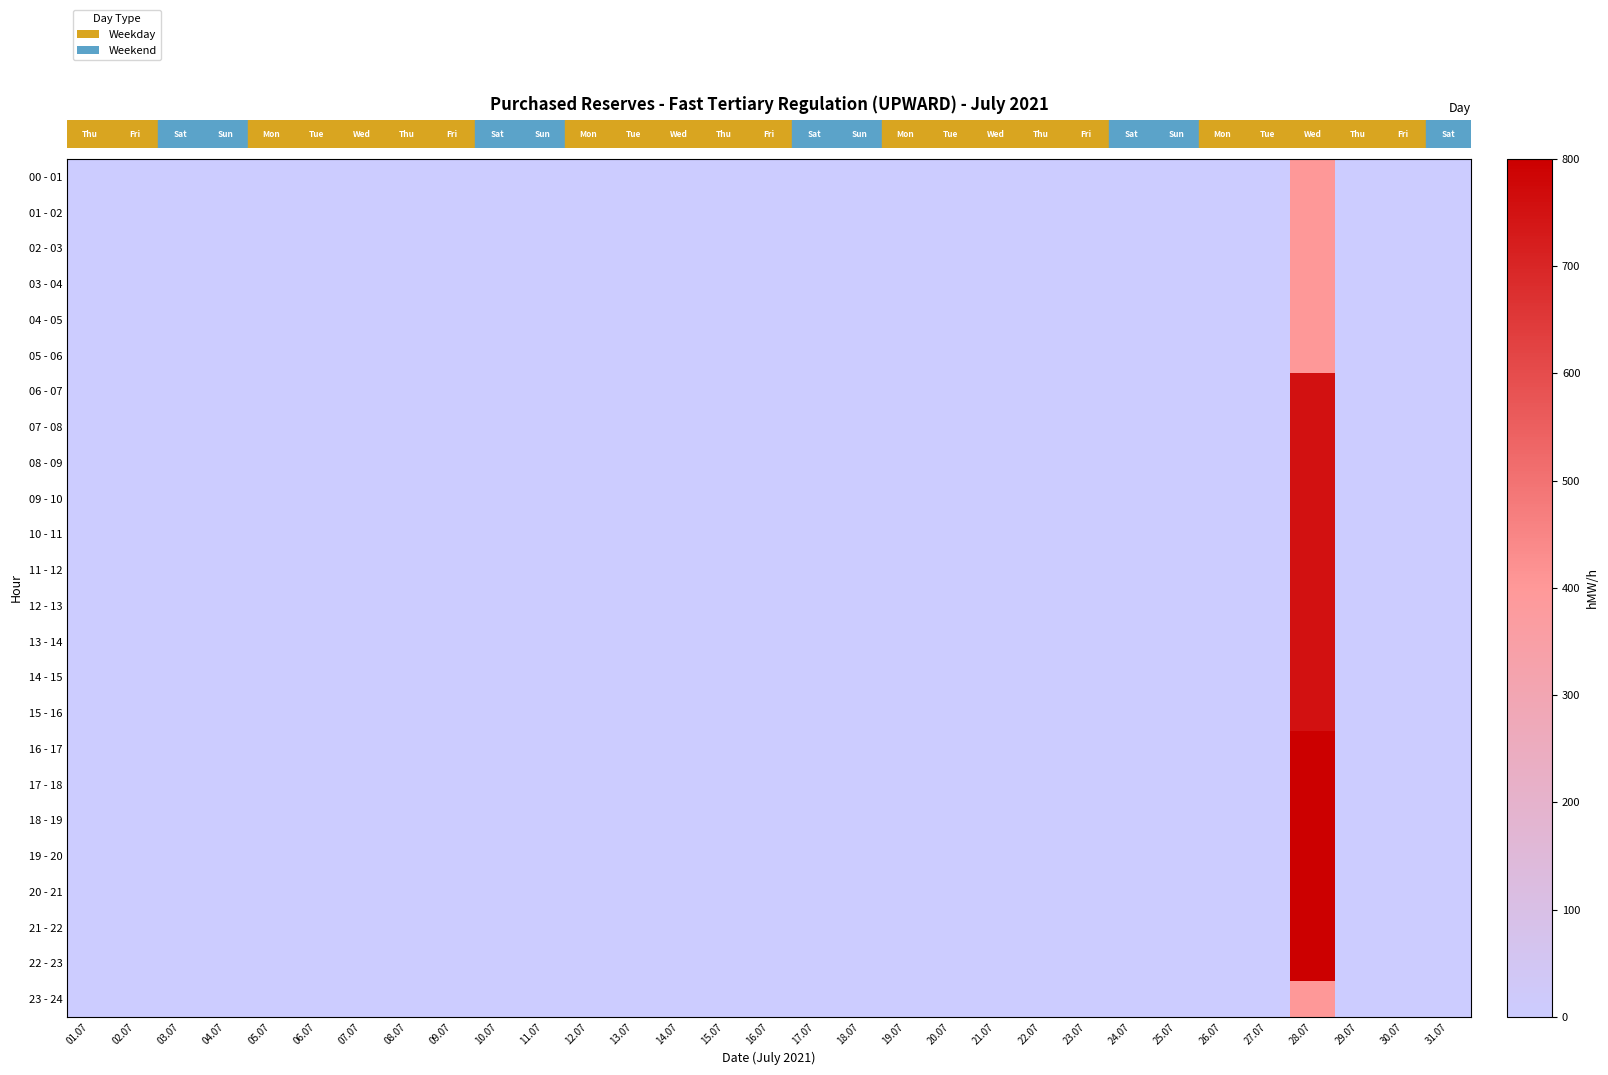

Reading left to right, extract all data points from this chart.

00 - 01: 01.07=0	02.07=0	03.07=0	04.07=0	05.07=0	06.07=0	07.07=0	08.07=0	09.07=0	10.07=0	11.07=0	12.07=0	13.07=0	14.07=0	15.07=0	16.07=0	17.07=0	18.07=0	19.07=0	20.07=0	21.07=0	22.07=0	23.07=0	24.07=0	25.07=0	26.07=0	27.07=0	28.07=400	29.07=0	30.07=0	31.07=0
01 - 02: 01.07=0	02.07=0	03.07=0	04.07=0	05.07=0	06.07=0	07.07=0	08.07=0	09.07=0	10.07=0	11.07=0	12.07=0	13.07=0	14.07=0	15.07=0	16.07=0	17.07=0	18.07=0	19.07=0	20.07=0	21.07=0	22.07=0	23.07=0	24.07=0	25.07=0	26.07=0	27.07=0	28.07=400	29.07=0	30.07=0	31.07=0
02 - 03: 01.07=0	02.07=0	03.07=0	04.07=0	05.07=0	06.07=0	07.07=0	08.07=0	09.07=0	10.07=0	11.07=0	12.07=0	13.07=0	14.07=0	15.07=0	16.07=0	17.07=0	18.07=0	19.07=0	20.07=0	21.07=0	22.07=0	23.07=0	24.07=0	25.07=0	26.07=0	27.07=0	28.07=400	29.07=0	30.07=0	31.07=0
03 - 04: 01.07=0	02.07=0	03.07=0	04.07=0	05.07=0	06.07=0	07.07=0	08.07=0	09.07=0	10.07=0	11.07=0	12.07=0	13.07=0	14.07=0	15.07=0	16.07=0	17.07=0	18.07=0	19.07=0	20.07=0	21.07=0	22.07=0	23.07=0	24.07=0	25.07=0	26.07=0	27.07=0	28.07=400	29.07=0	30.07=0	31.07=0
04 - 05: 01.07=0	02.07=0	03.07=0	04.07=0	05.07=0	06.07=0	07.07=0	08.07=0	09.07=0	10.07=0	11.07=0	12.07=0	13.07=0	14.07=0	15.07=0	16.07=0	17.07=0	18.07=0	19.07=0	20.07=0	21.07=0	22.07=0	23.07=0	24.07=0	25.07=0	26.07=0	27.07=0	28.07=400	29.07=0	30.07=0	31.07=0
05 - 06: 01.07=0	02.07=0	03.07=0	04.07=0	05.07=0	06.07=0	07.07=0	08.07=0	09.07=0	10.07=0	11.07=0	12.07=0	13.07=0	14.07=0	15.07=0	16.07=0	17.07=0	18.07=0	19.07=0	20.07=0	21.07=0	22.07=0	23.07=0	24.07=0	25.07=0	26.07=0	27.07=0	28.07=400	29.07=0	30.07=0	31.07=0
06 - 07: 01.07=0	02.07=0	03.07=0	04.07=0	05.07=0	06.07=0	07.07=0	08.07=0	09.07=0	10.07=0	11.07=0	12.07=0	13.07=0	14.07=0	15.07=0	16.07=0	17.07=0	18.07=0	19.07=0	20.07=0	21.07=0	22.07=0	23.07=0	24.07=0	25.07=0	26.07=0	27.07=0	28.07=750	29.07=0	30.07=0	31.07=0
07 - 08: 01.07=0	02.07=0	03.07=0	04.07=0	05.07=0	06.07=0	07.07=0	08.07=0	09.07=0	10.07=0	11.07=0	12.07=0	13.07=0	14.07=0	15.07=0	16.07=0	17.07=0	18.07=0	19.07=0	20.07=0	21.07=0	22.07=0	23.07=0	24.07=0	25.07=0	26.07=0	27.07=0	28.07=750	29.07=0	30.07=0	31.07=0
08 - 09: 01.07=0	02.07=0	03.07=0	04.07=0	05.07=0	06.07=0	07.07=0	08.07=0	09.07=0	10.07=0	11.07=0	12.07=0	13.07=0	14.07=0	15.07=0	16.07=0	17.07=0	18.07=0	19.07=0	20.07=0	21.07=0	22.07=0	23.07=0	24.07=0	25.07=0	26.07=0	27.07=0	28.07=750	29.07=0	30.07=0	31.07=0
09 - 10: 01.07=0	02.07=0	03.07=0	04.07=0	05.07=0	06.07=0	07.07=0	08.07=0	09.07=0	10.07=0	11.07=0	12.07=0	13.07=0	14.07=0	15.07=0	16.07=0	17.07=0	18.07=0	19.07=0	20.07=0	21.07=0	22.07=0	23.07=0	24.07=0	25.07=0	26.07=0	27.07=0	28.07=750	29.07=0	30.07=0	31.07=0
10 - 11: 01.07=0	02.07=0	03.07=0	04.07=0	05.07=0	06.07=0	07.07=0	08.07=0	09.07=0	10.07=0	11.07=0	12.07=0	13.07=0	14.07=0	15.07=0	16.07=0	17.07=0	18.07=0	19.07=0	20.07=0	21.07=0	22.07=0	23.07=0	24.07=0	25.07=0	26.07=0	27.07=0	28.07=750	29.07=0	30.07=0	31.07=0
11 - 12: 01.07=0	02.07=0	03.07=0	04.07=0	05.07=0	06.07=0	07.07=0	08.07=0	09.07=0	10.07=0	11.07=0	12.07=0	13.07=0	14.07=0	15.07=0	16.07=0	17.07=0	18.07=0	19.07=0	20.07=0	21.07=0	22.07=0	23.07=0	24.07=0	25.07=0	26.07=0	27.07=0	28.07=750	29.07=0	30.07=0	31.07=0
12 - 13: 01.07=0	02.07=0	03.07=0	04.07=0	05.07=0	06.07=0	07.07=0	08.07=0	09.07=0	10.07=0	11.07=0	12.07=0	13.07=0	14.07=0	15.07=0	16.07=0	17.07=0	18.07=0	19.07=0	20.07=0	21.07=0	22.07=0	23.07=0	24.07=0	25.07=0	26.07=0	27.07=0	28.07=750	29.07=0	30.07=0	31.07=0
13 - 14: 01.07=0	02.07=0	03.07=0	04.07=0	05.07=0	06.07=0	07.07=0	08.07=0	09.07=0	10.07=0	11.07=0	12.07=0	13.07=0	14.07=0	15.07=0	16.07=0	17.07=0	18.07=0	19.07=0	20.07=0	21.07=0	22.07=0	23.07=0	24.07=0	25.07=0	26.07=0	27.07=0	28.07=750	29.07=0	30.07=0	31.07=0
14 - 15: 01.07=0	02.07=0	03.07=0	04.07=0	05.07=0	06.07=0	07.07=0	08.07=0	09.07=0	10.07=0	11.07=0	12.07=0	13.07=0	14.07=0	15.07=0	16.07=0	17.07=0	18.07=0	19.07=0	20.07=0	21.07=0	22.07=0	23.07=0	24.07=0	25.07=0	26.07=0	27.07=0	28.07=750	29.07=0	30.07=0	31.07=0
15 - 16: 01.07=0	02.07=0	03.07=0	04.07=0	05.07=0	06.07=0	07.07=0	08.07=0	09.07=0	10.07=0	11.07=0	12.07=0	13.07=0	14.07=0	15.07=0	16.07=0	17.07=0	18.07=0	19.07=0	20.07=0	21.07=0	22.07=0	23.07=0	24.07=0	25.07=0	26.07=0	27.07=0	28.07=750	29.07=0	30.07=0	31.07=0
16 - 17: 01.07=0	02.07=0	03.07=0	04.07=0	05.07=0	06.07=0	07.07=0	08.07=0	09.07=0	10.07=0	11.07=0	12.07=0	13.07=0	14.07=0	15.07=0	16.07=0	17.07=0	18.07=0	19.07=0	20.07=0	21.07=0	22.07=0	23.07=0	24.07=0	25.07=0	26.07=0	27.07=0	28.07=800	29.07=0	30.07=0	31.07=0
17 - 18: 01.07=0	02.07=0	03.07=0	04.07=0	05.07=0	06.07=0	07.07=0	08.07=0	09.07=0	10.07=0	11.07=0	12.07=0	13.07=0	14.07=0	15.07=0	16.07=0	17.07=0	18.07=0	19.07=0	20.07=0	21.07=0	22.07=0	23.07=0	24.07=0	25.07=0	26.07=0	27.07=0	28.07=800	29.07=0	30.07=0	31.07=0
18 - 19: 01.07=0	02.07=0	03.07=0	04.07=0	05.07=0	06.07=0	07.07=0	08.07=0	09.07=0	10.07=0	11.07=0	12.07=0	13.07=0	14.07=0	15.07=0	16.07=0	17.07=0	18.07=0	19.07=0	20.07=0	21.07=0	22.07=0	23.07=0	24.07=0	25.07=0	26.07=0	27.07=0	28.07=800	29.07=0	30.07=0	31.07=0
19 - 20: 01.07=0	02.07=0	03.07=0	04.07=0	05.07=0	06.07=0	07.07=0	08.07=0	09.07=0	10.07=0	11.07=0	12.07=0	13.07=0	14.07=0	15.07=0	16.07=0	17.07=0	18.07=0	19.07=0	20.07=0	21.07=0	22.07=0	23.07=0	24.07=0	25.07=0	26.07=0	27.07=0	28.07=800	29.07=0	30.07=0	31.07=0
20 - 21: 01.07=0	02.07=0	03.07=0	04.07=0	05.07=0	06.07=0	07.07=0	08.07=0	09.07=0	10.07=0	11.07=0	12.07=0	13.07=0	14.07=0	15.07=0	16.07=0	17.07=0	18.07=0	19.07=0	20.07=0	21.07=0	22.07=0	23.07=0	24.07=0	25.07=0	26.07=0	27.07=0	28.07=800	29.07=0	30.07=0	31.07=0
21 - 22: 01.07=0	02.07=0	03.07=0	04.07=0	05.07=0	06.07=0	07.07=0	08.07=0	09.07=0	10.07=0	11.07=0	12.07=0	13.07=0	14.07=0	15.07=0	16.07=0	17.07=0	18.07=0	19.07=0	20.07=0	21.07=0	22.07=0	23.07=0	24.07=0	25.07=0	26.07=0	27.07=0	28.07=800	29.07=0	30.07=0	31.07=0
22 - 23: 01.07=0	02.07=0	03.07=0	04.07=0	05.07=0	06.07=0	07.07=0	08.07=0	09.07=0	10.07=0	11.07=0	12.07=0	13.07=0	14.07=0	15.07=0	16.07=0	17.07=0	18.07=0	19.07=0	20.07=0	21.07=0	22.07=0	23.07=0	24.07=0	25.07=0	26.07=0	27.07=0	28.07=800	29.07=0	30.07=0	31.07=0
23 - 24: 01.07=0	02.07=0	03.07=0	04.07=0	05.07=0	06.07=0	07.07=0	08.07=0	09.07=0	10.07=0	11.07=0	12.07=0	13.07=0	14.07=0	15.07=0	16.07=0	17.07=0	18.07=0	19.07=0	20.07=0	21.07=0	22.07=0	23.07=0	24.07=0	25.07=0	26.07=0	27.07=0	28.07=400	29.07=0	30.07=0	31.07=0